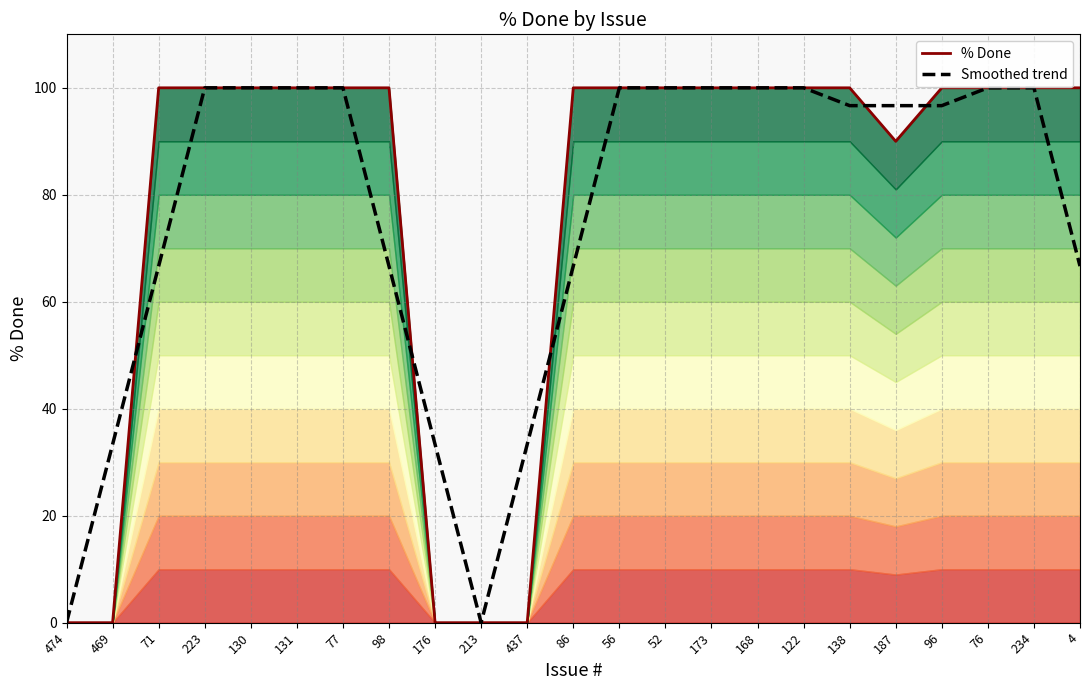

Reading right to left, what are all the values shown in this chart?

% Done: 100.0	100.0	100.0	100.0	90.0	100.0	100.0	100.0	100.0	100.0	100.0	100.0	0.0	0.0	0.0	100.0	100.0	100.0	100.0	100.0	100.0	0.0	0.0
Smoothed trend: 66.7	100.0	100.0	96.7	96.7	96.7	100.0	100.0	100.0	100.0	100.0	66.7	33.3	0.0	33.3	66.7	100.0	100.0	100.0	100.0	66.7	33.3	0.0